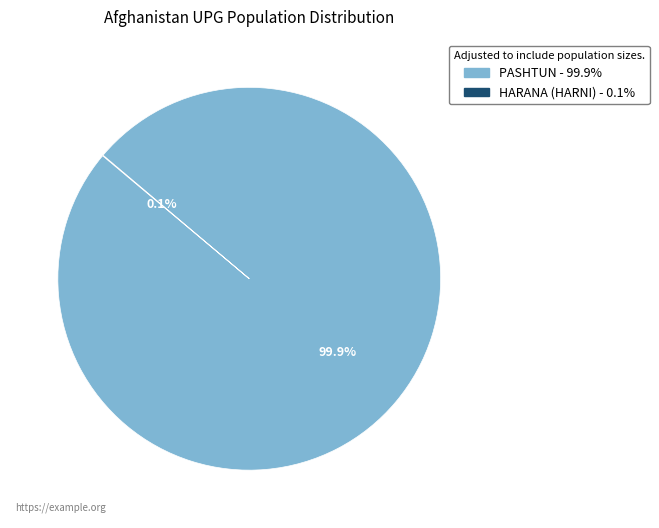

Is there any slice that represents more than half of the pie?

Yes